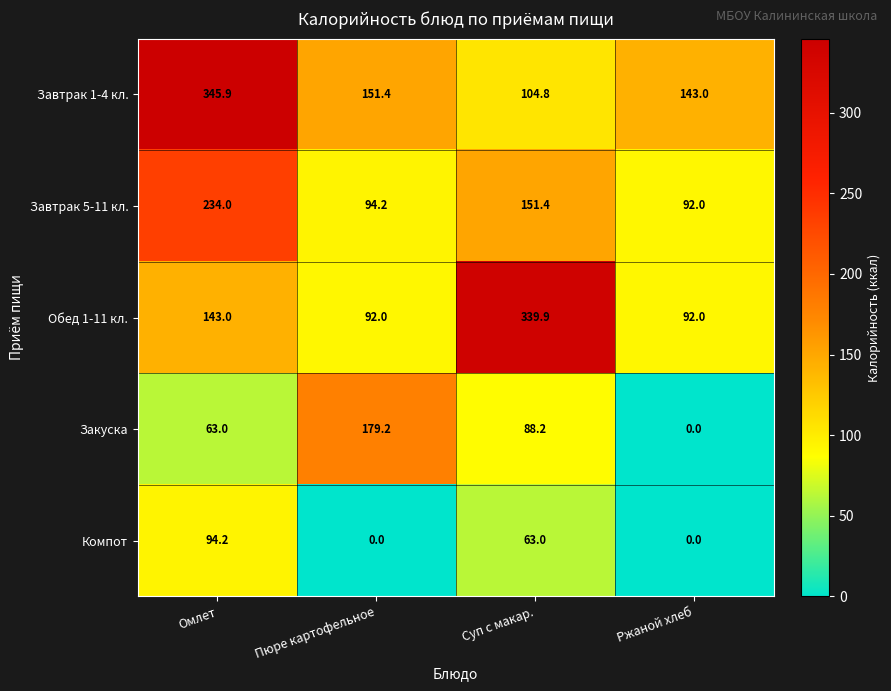

Reading left to right, list all the values displayed in this chart.

Завтрак 1-4 кл.: Омлет=345.9	Пюре картофельное=151.4	Суп с макар.=104.8	Ржаной хлеб=143.0
Завтрак 5-11 кл.: Омлет=234.0	Пюре картофельное=94.2	Суп с макар.=151.4	Ржаной хлеб=92.0
Обед 1-11 кл.: Омлет=143.0	Пюре картофельное=92.0	Суп с макар.=339.9	Ржаной хлеб=92.0
Закуска: Омлет=63.0	Пюре картофельное=179.2	Суп с макар.=88.2	Ржаной хлеб=0.0
Компот: Омлет=94.2	Пюре картофельное=0.0	Суп с макар.=63.0	Ржаной хлеб=0.0